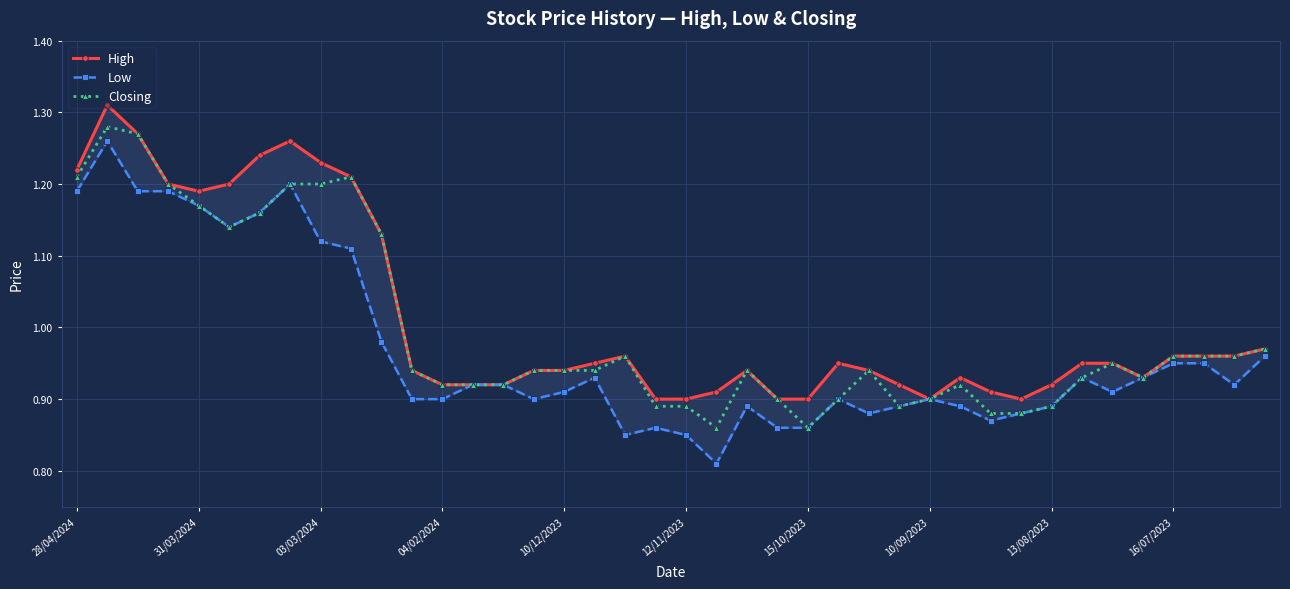

True or false: High has a value of 0.9 at 30.

True